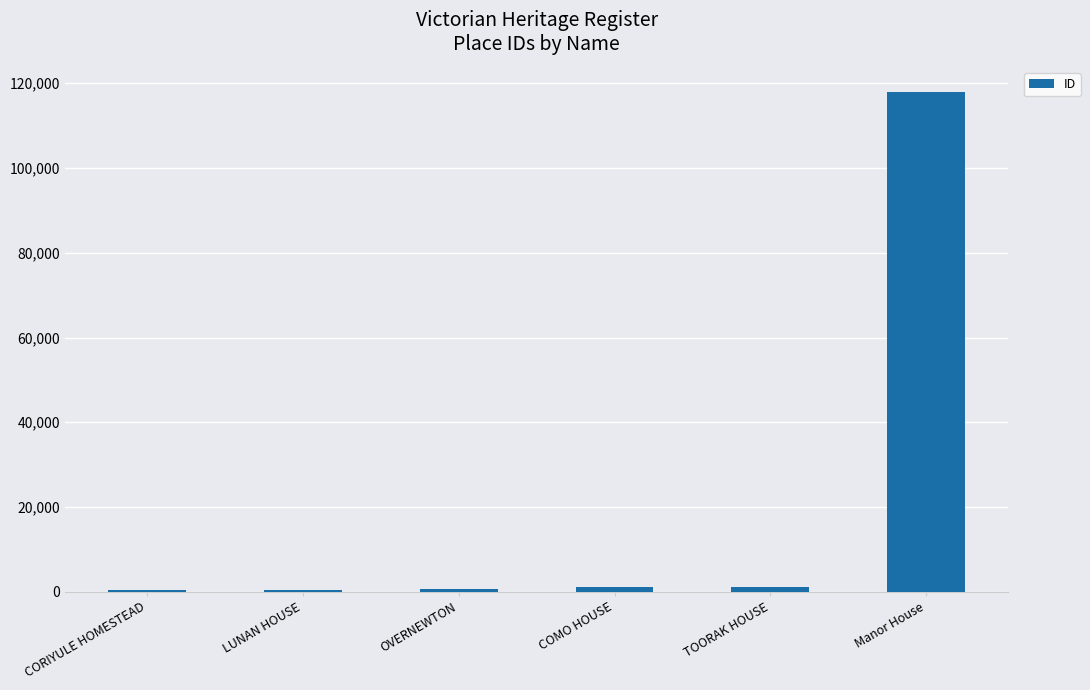

What is the average value?

20283